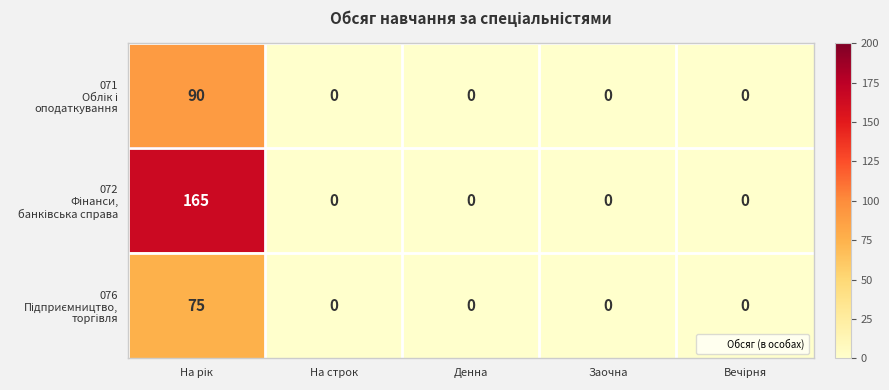

What is the greatest value displayed?

165